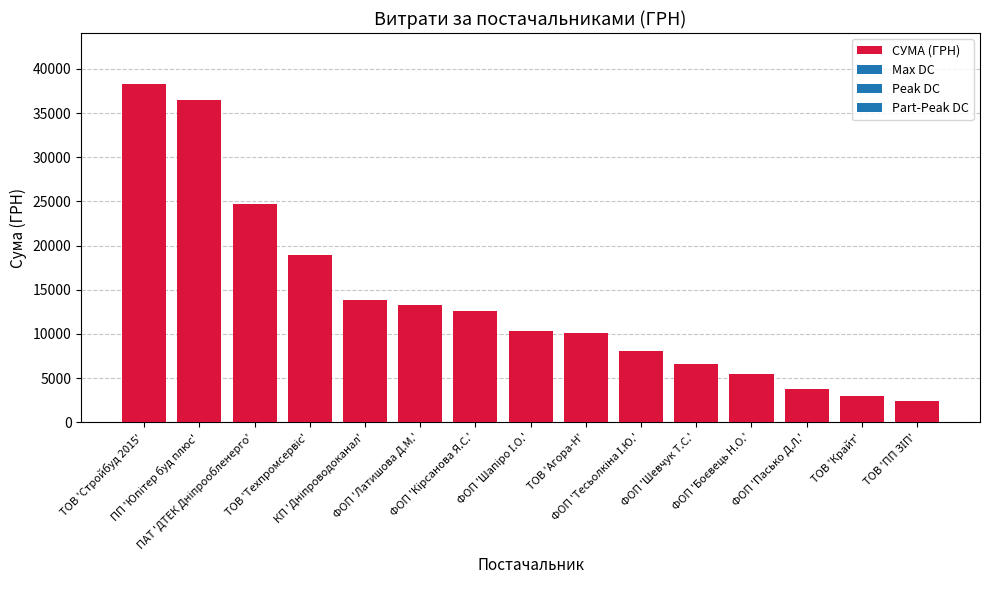

Approximately how many times larger is the value at ТОВ 'Стройбуд 2015' compared to ФОП 'Латишова Д.М.'?

2.9